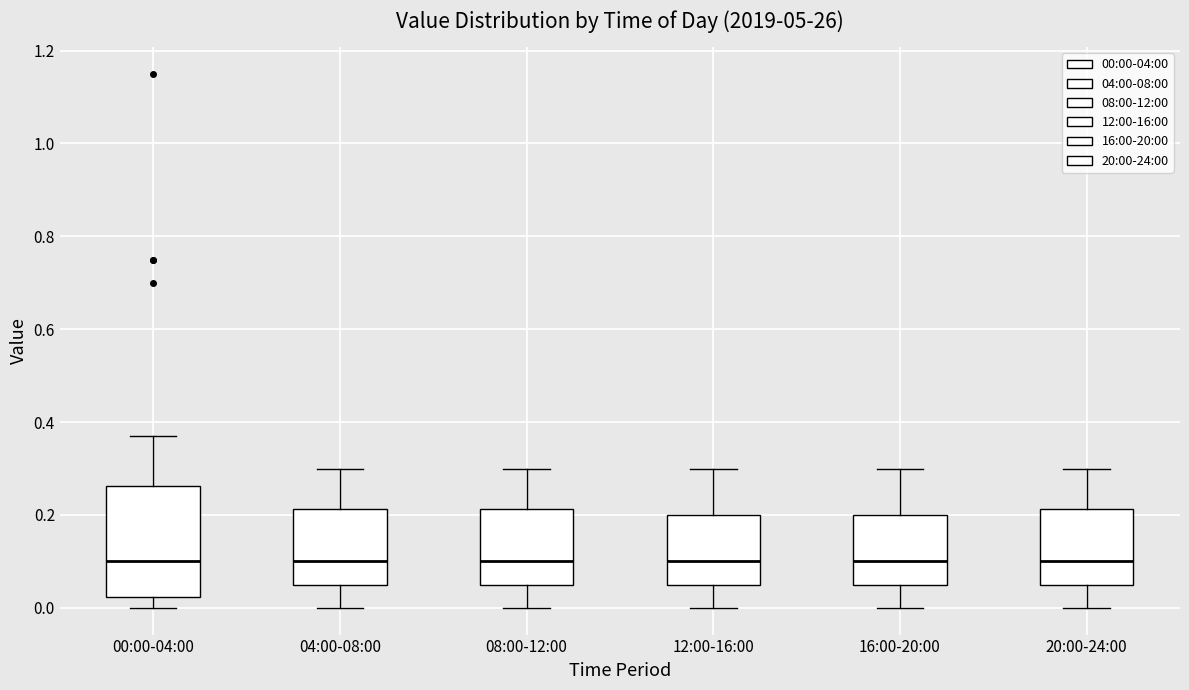

Reading left to right, read every box against the y-axis: the position of its median line, the range the box covers, and the ends of its whiskers. The values are not printed on the chart, so give them approximately, as read against the axis.

00:00-04:00: median 0.10, box 0.02 to 0.26, whiskers 0.00 to 0.38
04:00-08:00: median 0.10, box 0.06 to 0.22, whiskers 0.00 to 0.30
08:00-12:00: median 0.10, box 0.06 to 0.22, whiskers 0.00 to 0.30
12:00-16:00: median 0.10, box 0.06 to 0.20, whiskers 0.00 to 0.30
16:00-20:00: median 0.10, box 0.06 to 0.20, whiskers 0.00 to 0.30
20:00-24:00: median 0.10, box 0.06 to 0.22, whiskers 0.00 to 0.30